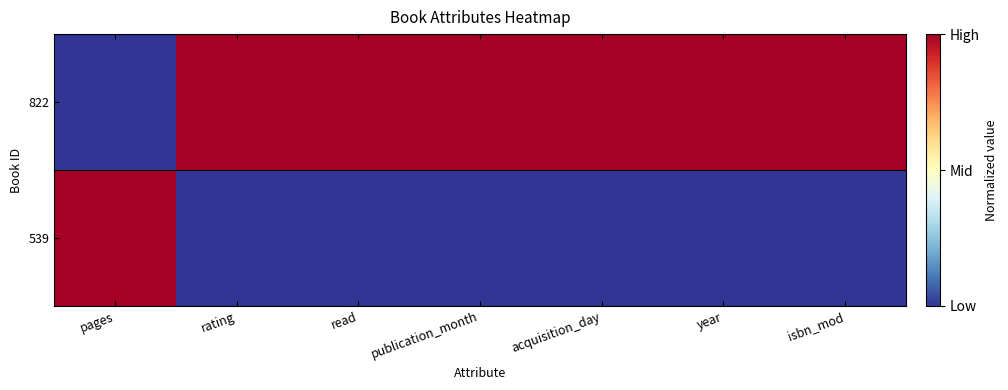

Which has a higher value, read or pages?

read